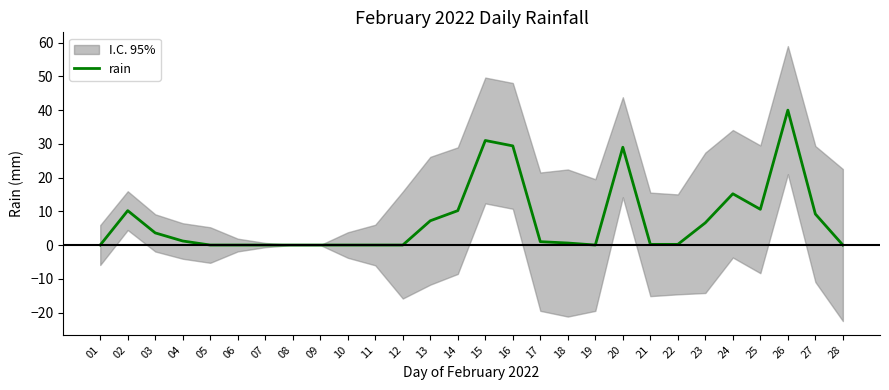

Does the chart display data point markers on the line(s)?

No